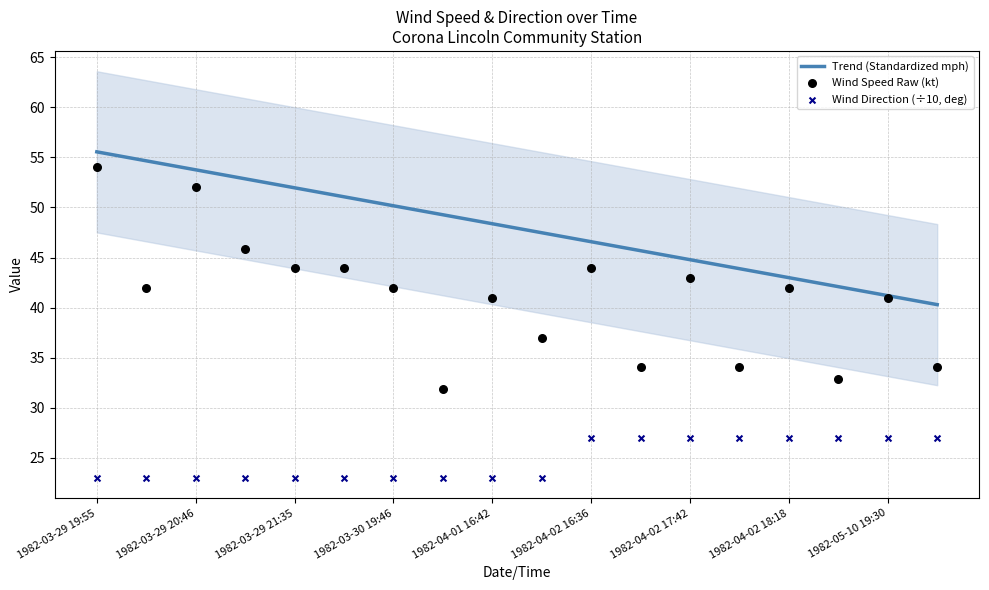

Which series has the largest Y range (max minus min)?

Wind Speed Raw (kt)